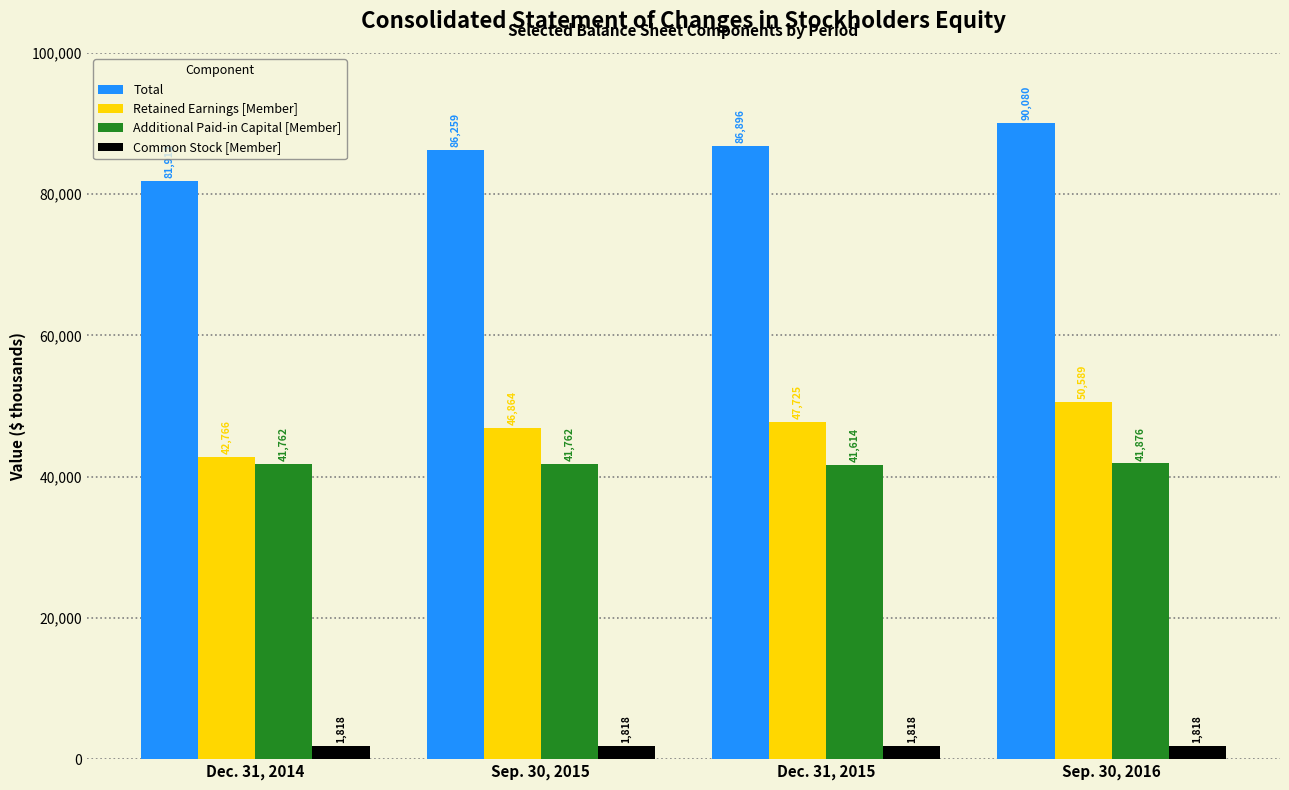

How many data points does each series have?

4